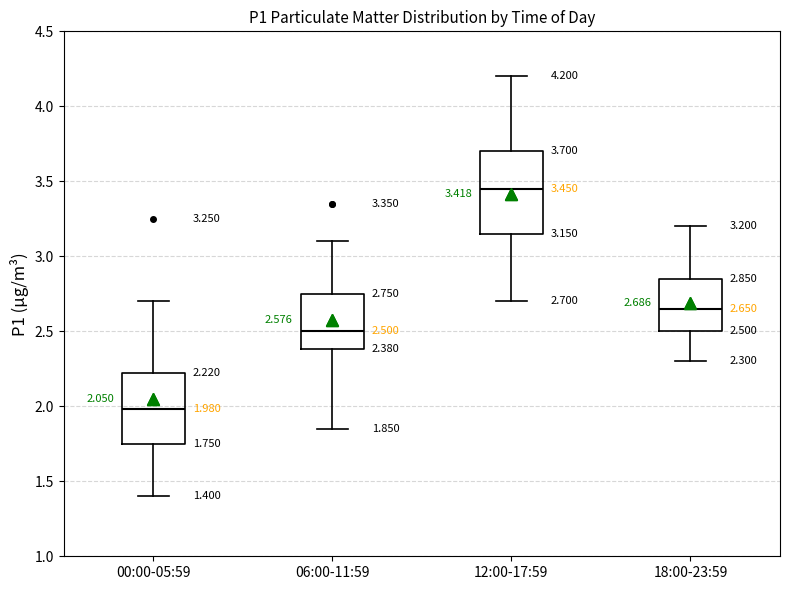

Which box has the highest median line?

12:00-17:59